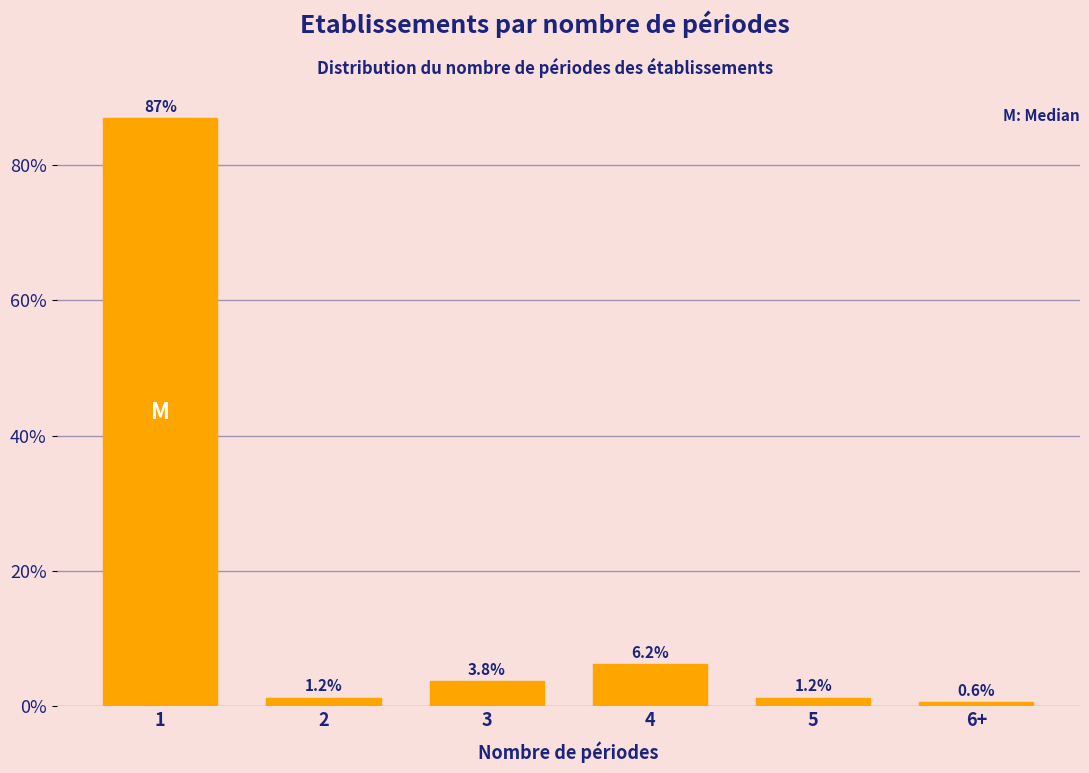

Is it true that the value at 6+ is 0.6?

True